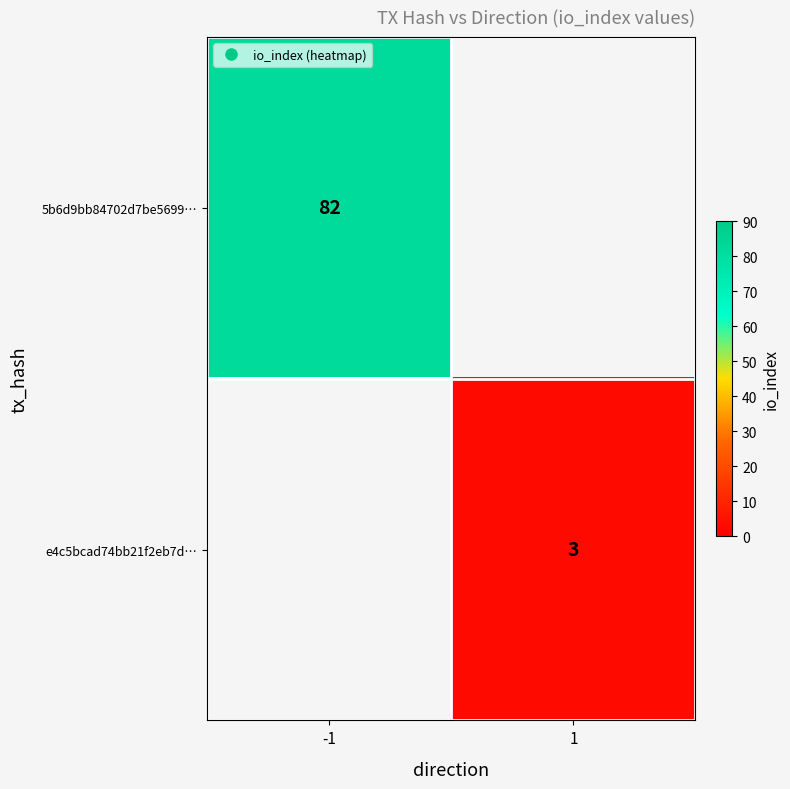

What is the smallest value displayed?

3.0